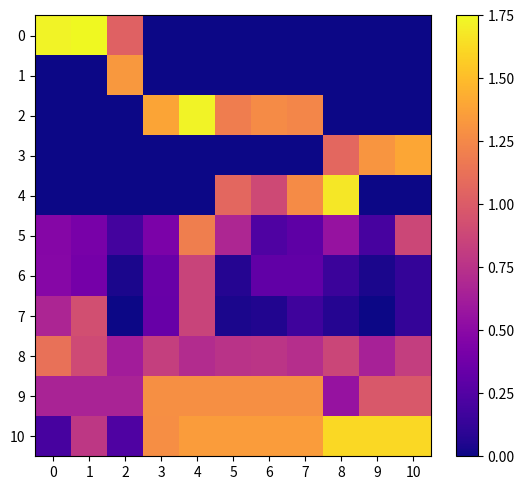

Which category has the highest value across all series?

1